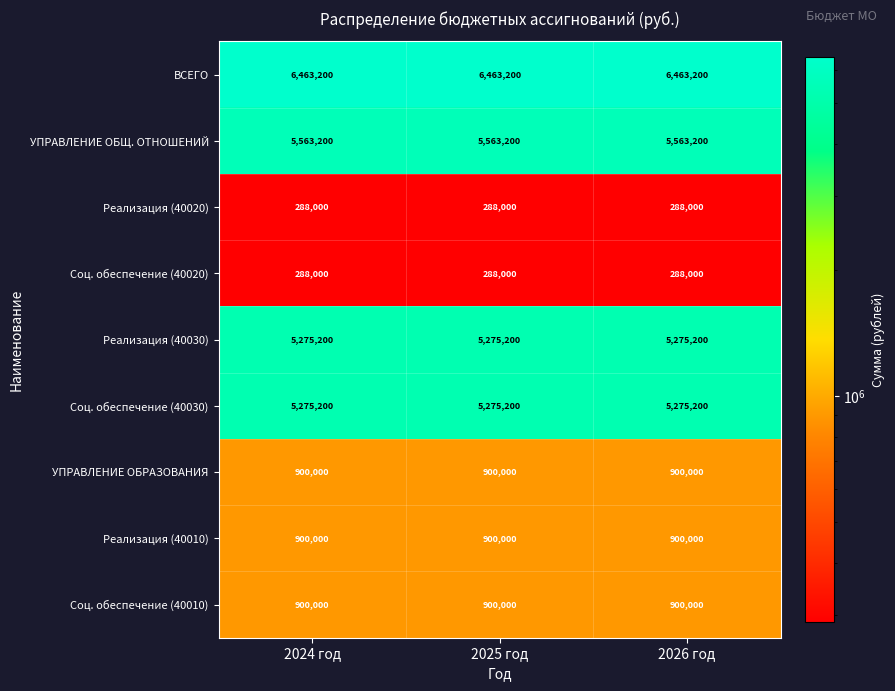

What value does the Реализация (40010) series have at 2025 год?

900000